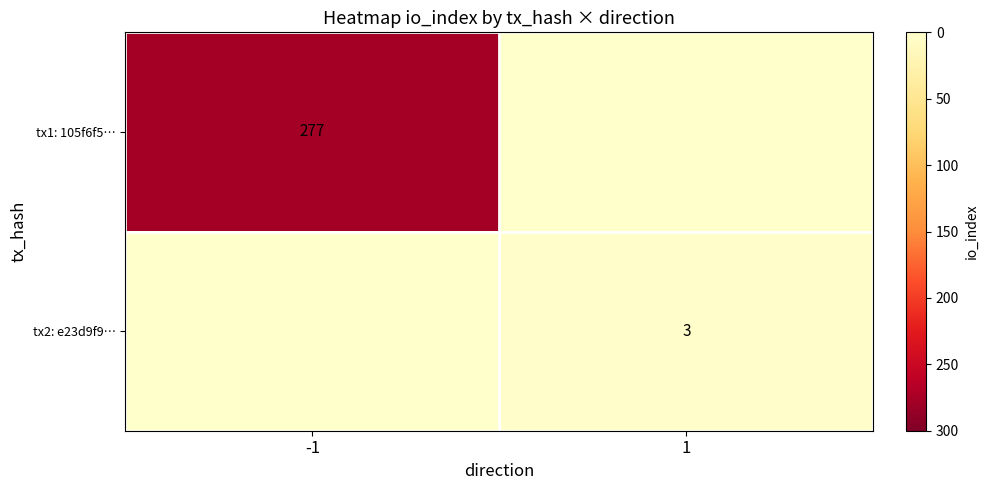

True or false: tx1: 105f6f5… has a value of 277 at -1.

True